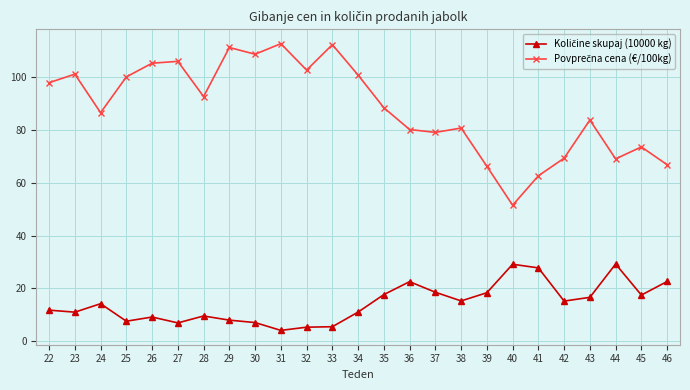

What is the spread (max minus min) of values at 36?

57.6